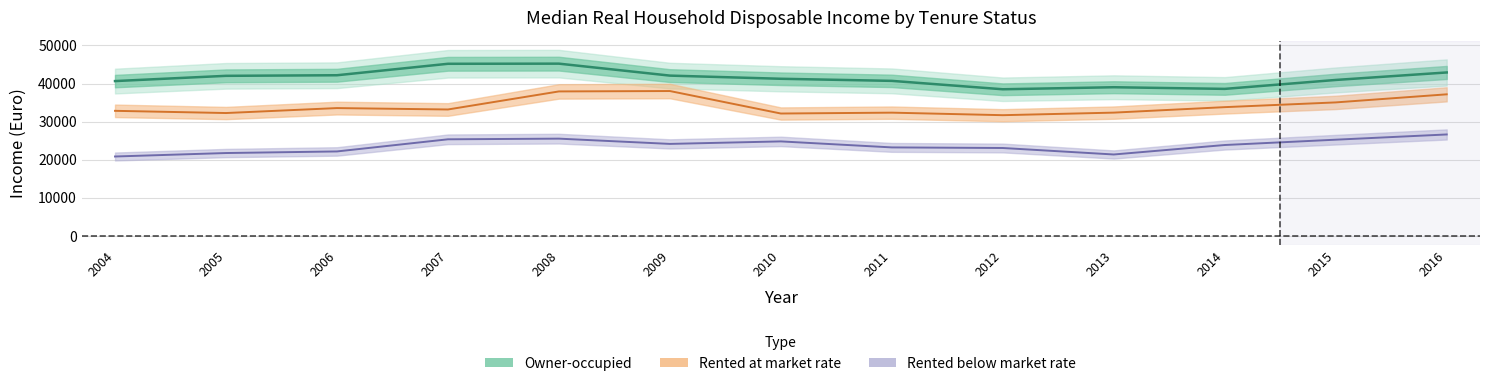

What is the value of the Rented below market rate point at the 8th from the left?

23242